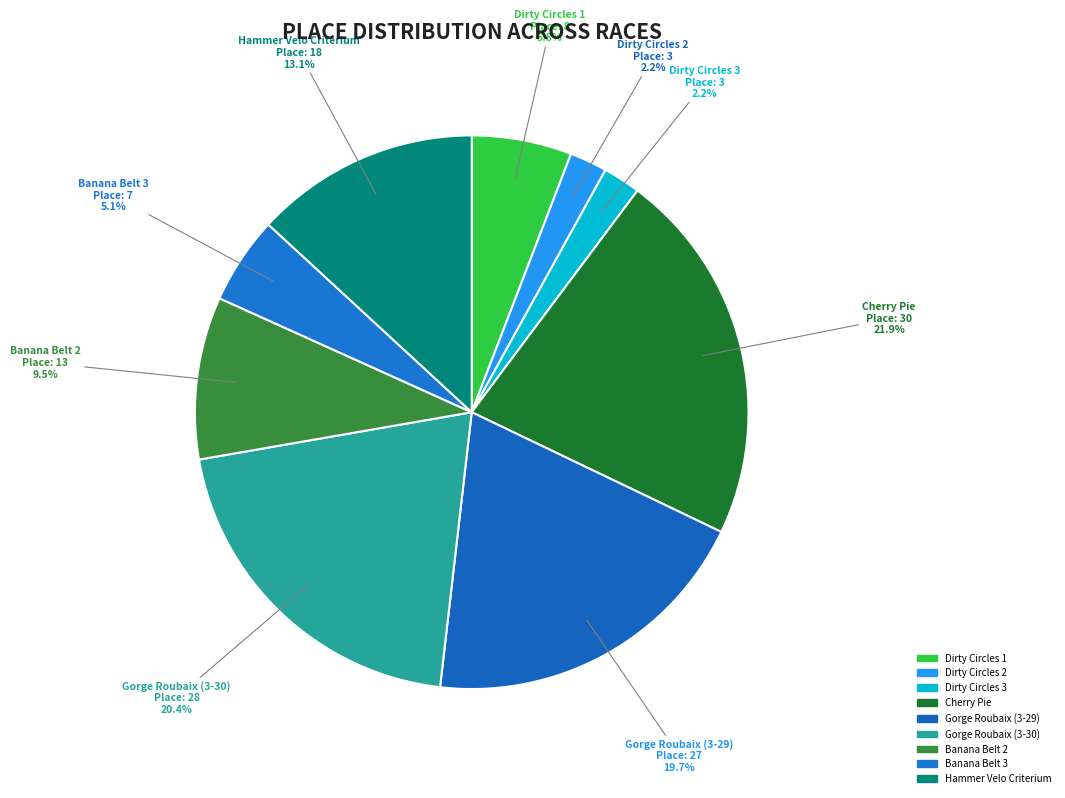

Rank the categories by value from highest to lowest.

Cherry Pie, Gorge Roubaix (3-30), Gorge Roubaix (3-29), Hammer Velo Criterium, Banana Belt 2, Dirty Circles 1, Banana Belt 3, Dirty Circles 2, Dirty Circles 3